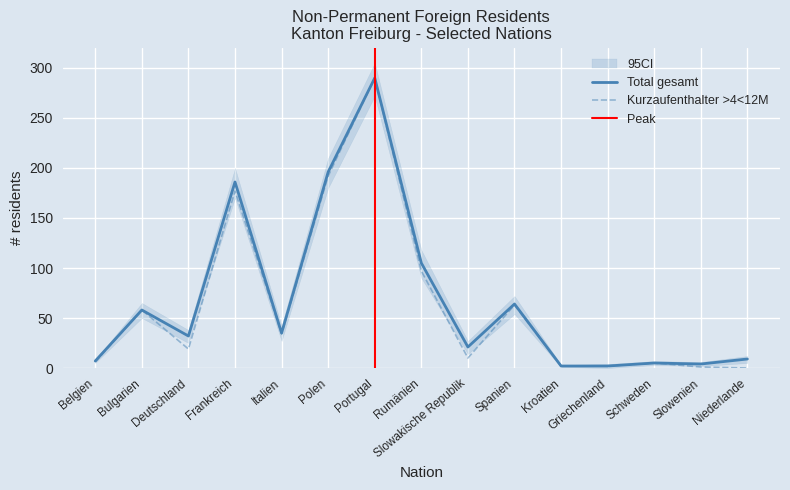

True or false: Total (Kurzaufenthalter >4<12M) and Total gesamt cross at least once.

False